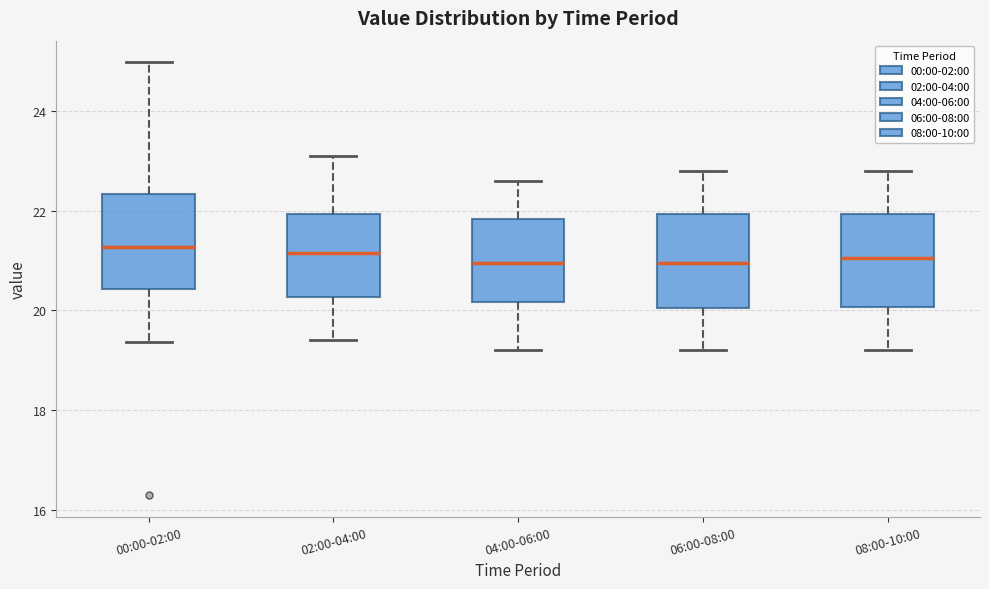

Reading left to right, read every box against the y-axis: the position of its median line, the range the box covers, and the ends of its whiskers. The values are not printed on the chart, so give them approximately, as read against the axis.

00:00-02:00: median 21.2, box 20.4 to 22.4, whiskers 19.4 to 25.0
02:00-04:00: median 21.2, box 20.2 to 22.0, whiskers 19.4 to 23.2
04:00-06:00: median 21.0, box 20.2 to 21.8, whiskers 19.2 to 22.6
06:00-08:00: median 21.0, box 20.0 to 22.0, whiskers 19.2 to 22.8
08:00-10:00: median 21.0, box 20.0 to 22.0, whiskers 19.2 to 22.8